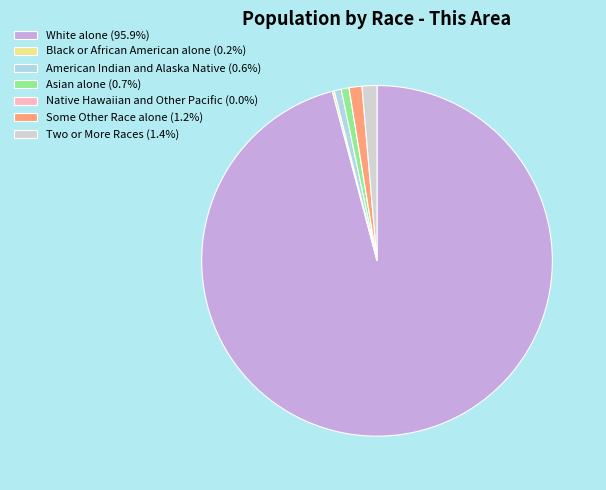

Is there any slice that represents more than half of the pie?

Yes